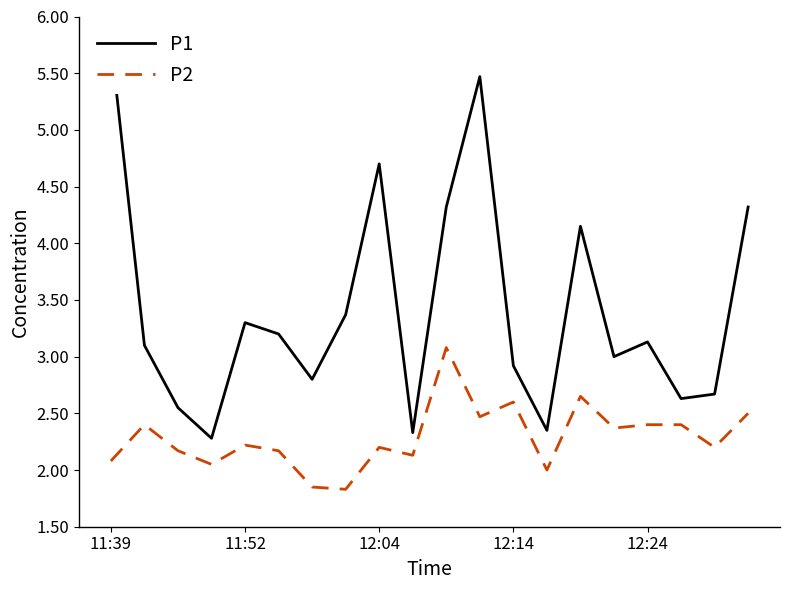

In P2, how many points are higher than both neighbors (excluding endpoints)?

6